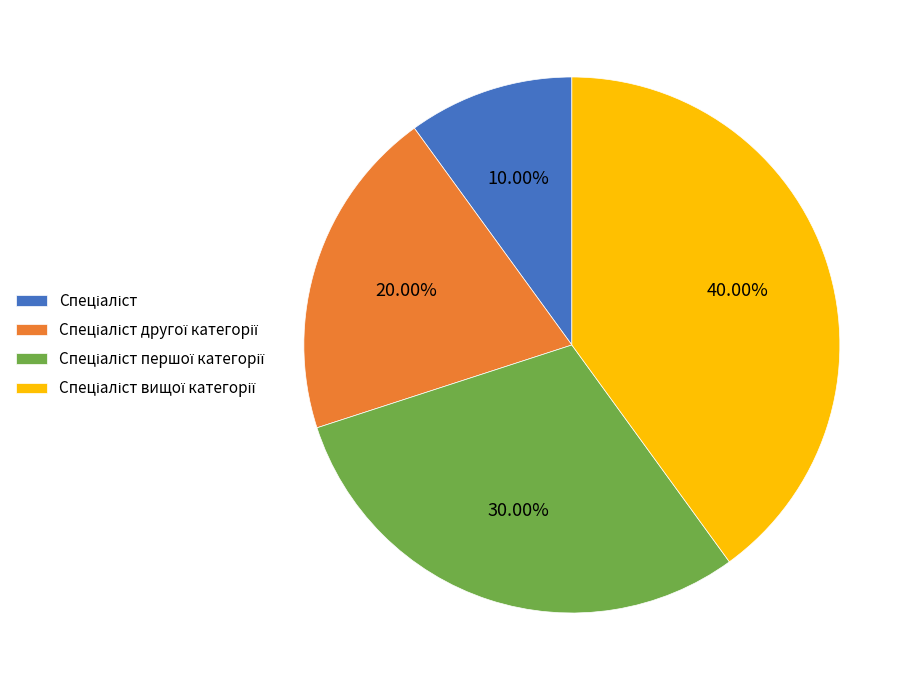

Is there a majority slice in this chart?

No